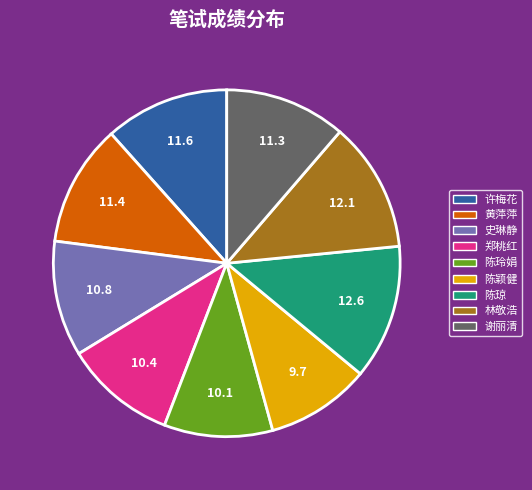

Does 陈玲娟 account for over 50% of the chart?

No